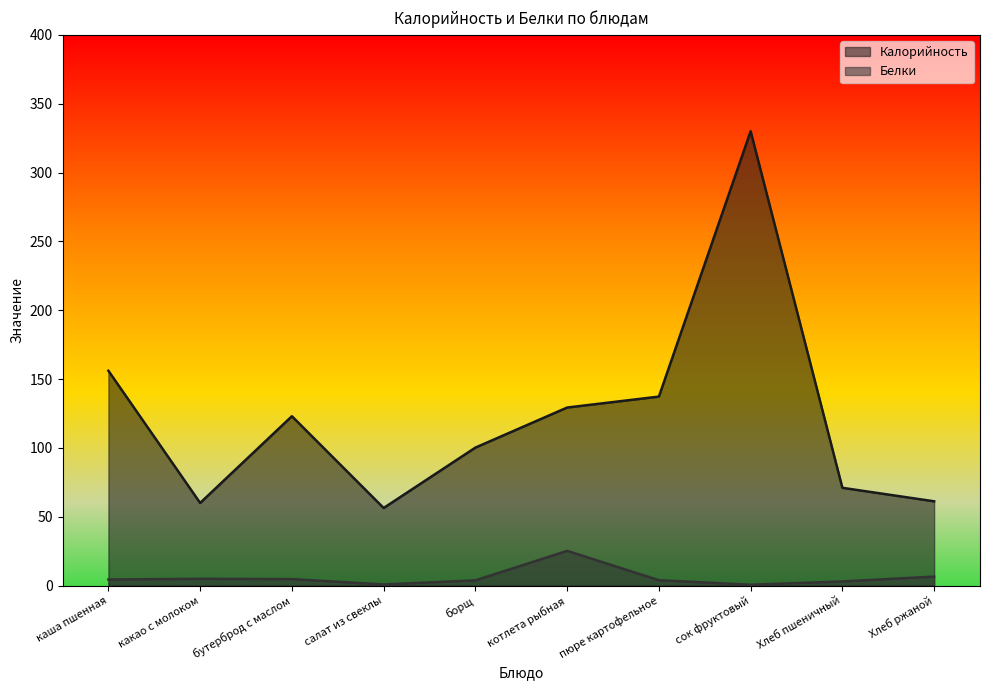

True or false: Белки and Калорийность intersect in this chart.

False